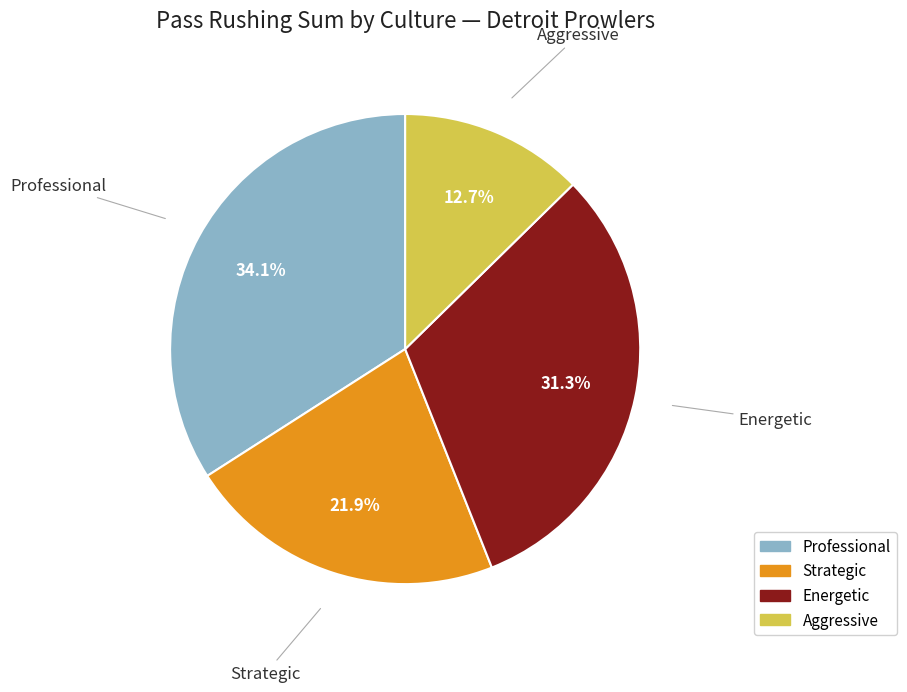

Is there a majority slice in this chart?

No